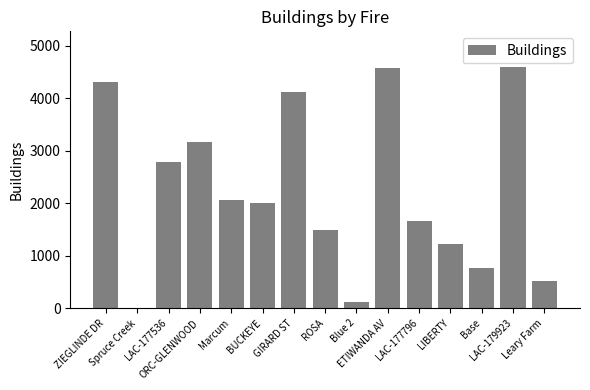

What is the sum of all values?

33425